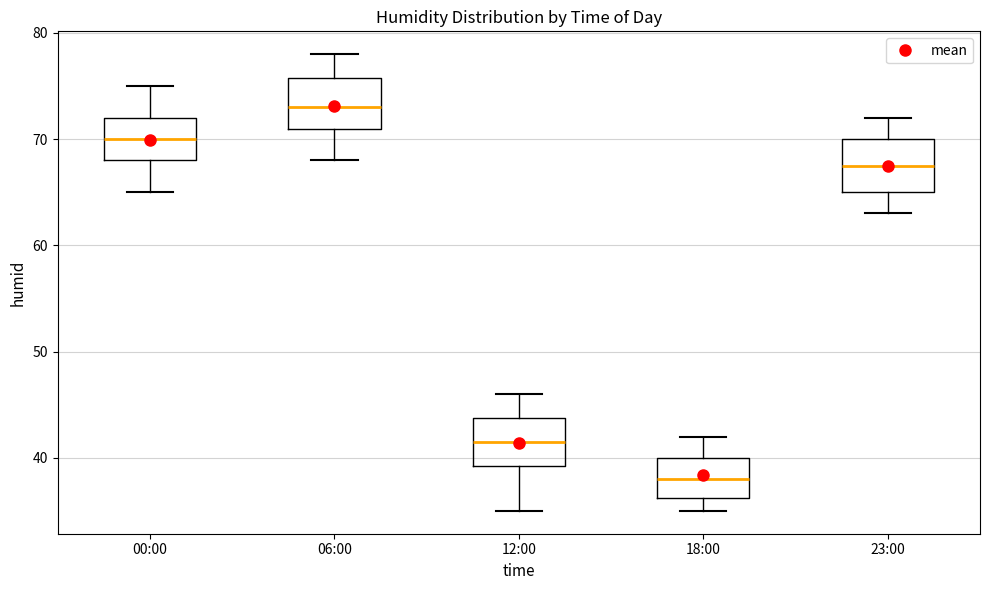

Reading left to right, read every box against the y-axis: the position of its median line, the range the box covers, and the ends of its whiskers. The values are not printed on the chart, so give them approximately, as read against the axis.

00:00: median 70, box 68 to 72, whiskers 65 to 75
06:00: median 73, box 71 to 76, whiskers 68 to 78
12:00: median 42, box 39 to 44, whiskers 35 to 46
18:00: median 38, box 36 to 40, whiskers 35 to 42
23:00: median 68, box 65 to 70, whiskers 63 to 72